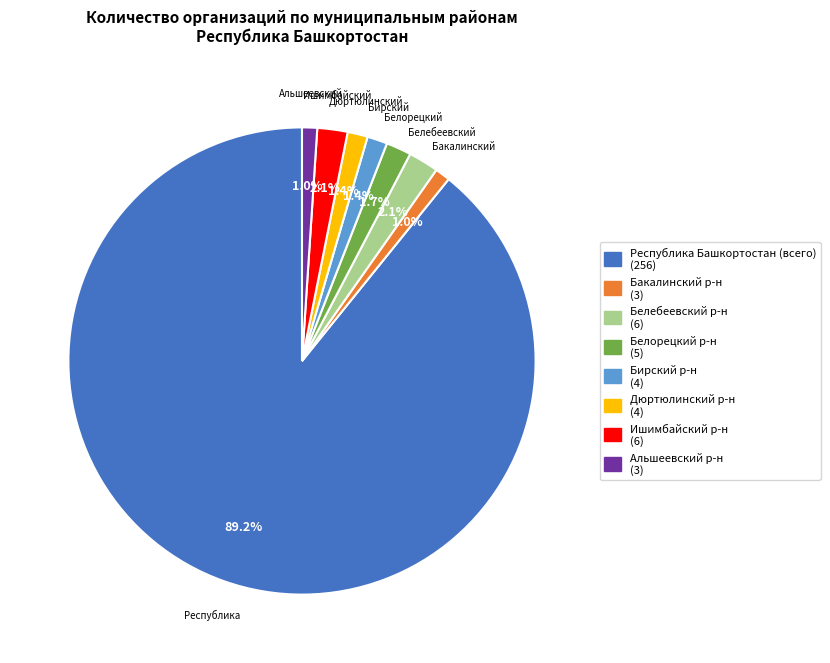

Approximately how many times larger is the value at Бакалинский р-н (3) compared to Белебеевский р-н (6)?

0.5